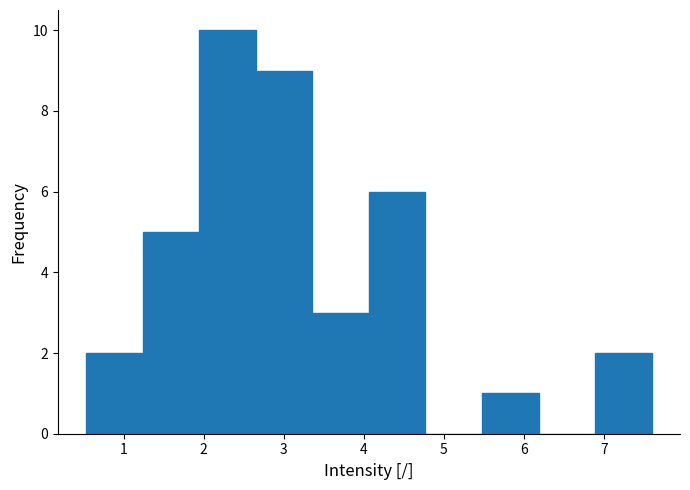

Reading left to right, transcribe this chart: for each bar, give the range it covers on the x-axis and its height. Neither the bar edges nor the heights are printed on the chart, so give them approximately, as read against the axes.

0.5 to 1.2: 2
1.2 to 1.9: 5
1.9 to 2.7: 10
2.7 to 3.4: 9
3.4 to 4.1: 3
4.1 to 4.8: 6
4.8 to 5.5: 0
5.5 to 6.2: 1
6.2 to 6.9: 0
6.9 to 7.6: 2